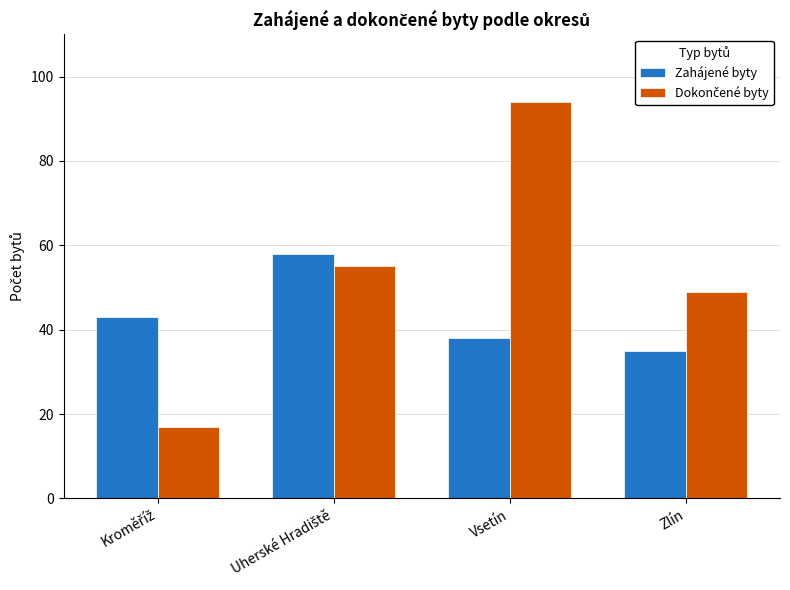

Does the chart contain any negative values?

No